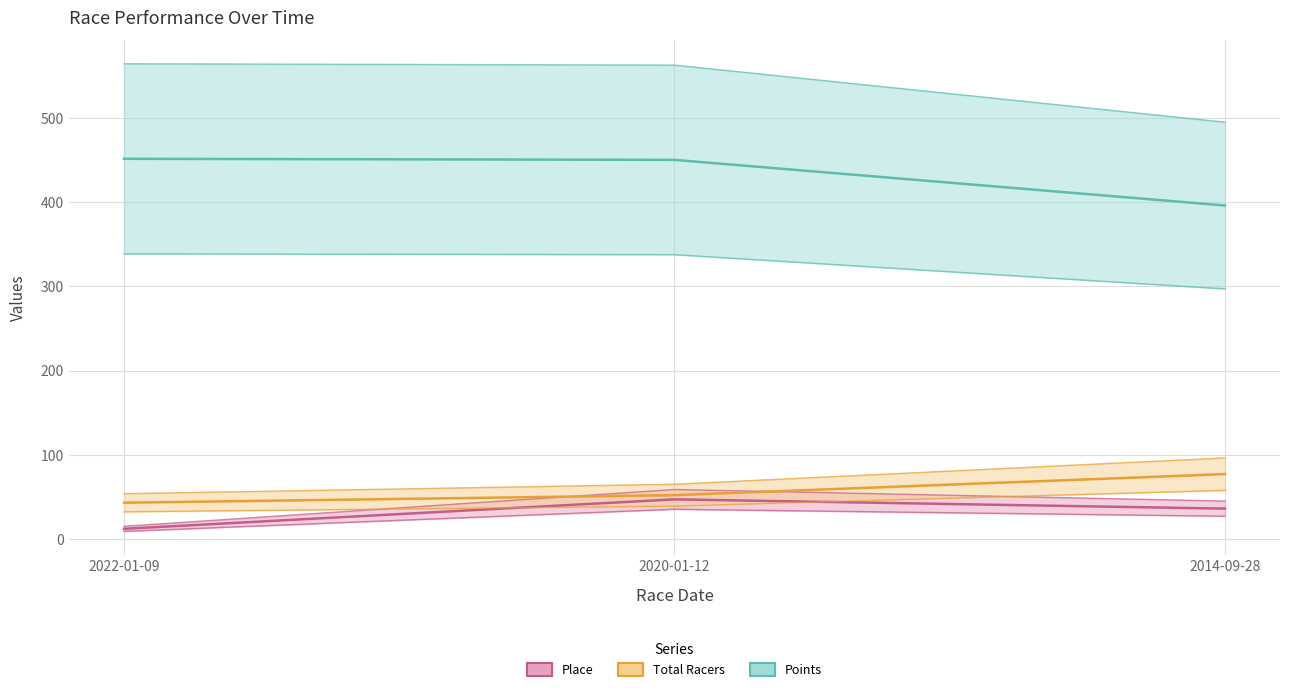

What is the label of the 3rd point from the left?

2014-09-28